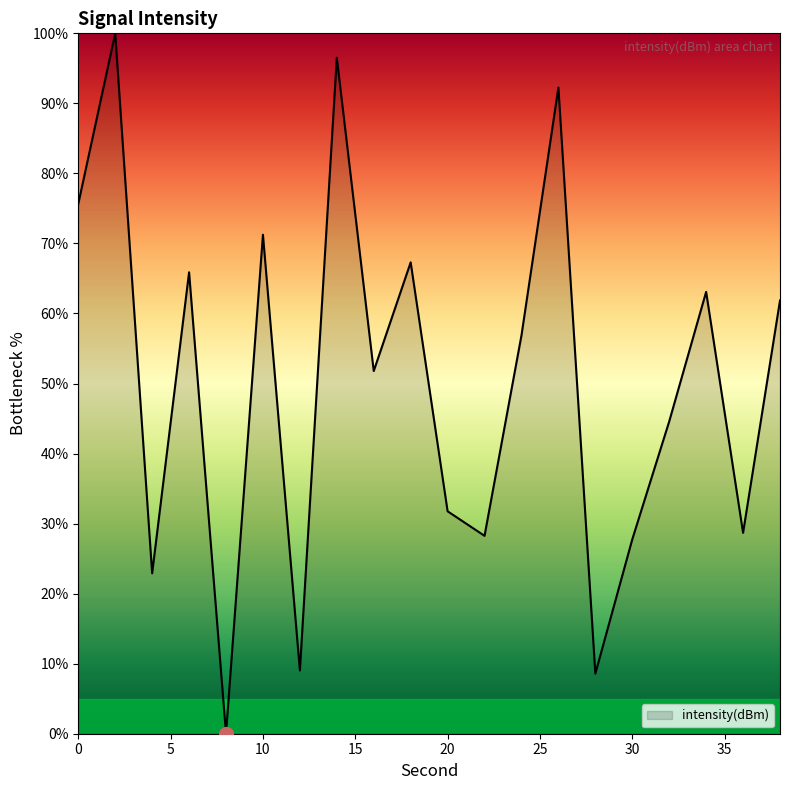

What is the greatest value displayed?

100.0